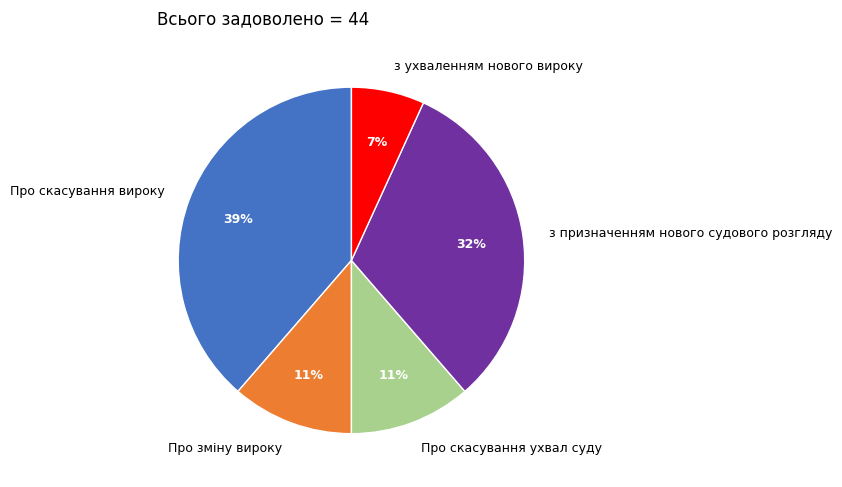

Between з призначенням нового судового розгляду and Про зміну вироку, which is larger?

з призначенням нового судового розгляду